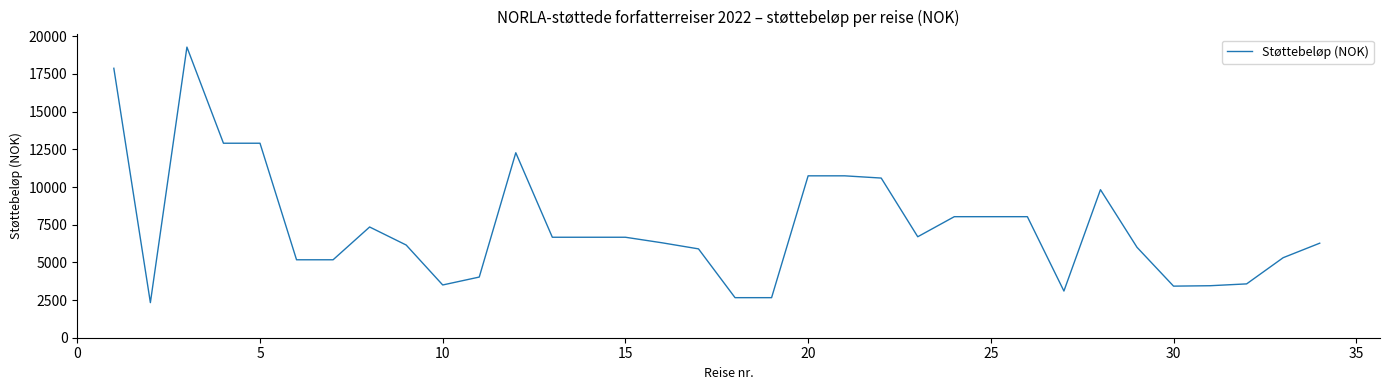

What is the greatest value displayed?

19283.0